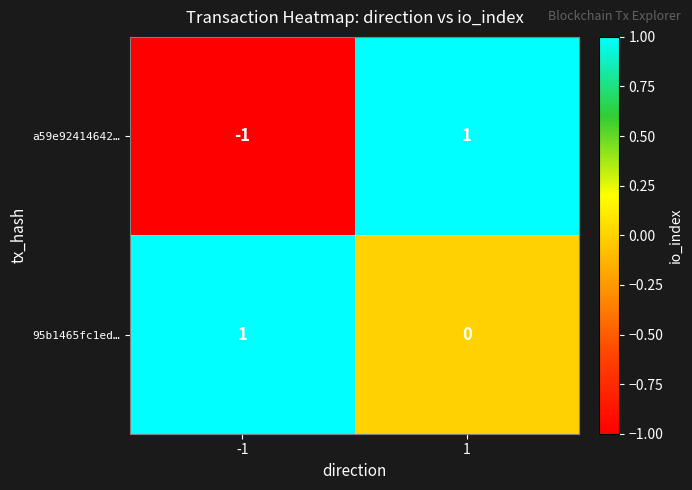

Rank the series at -1 from highest to lowest value.

95b1465fc1ed…, a59e92414642…